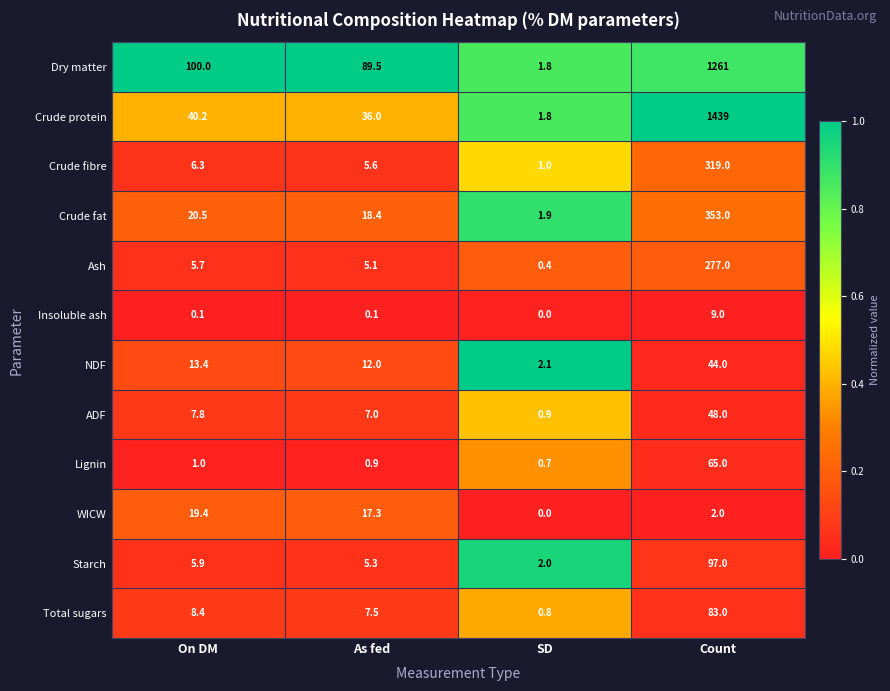

How many categories are shown in the chart?

4